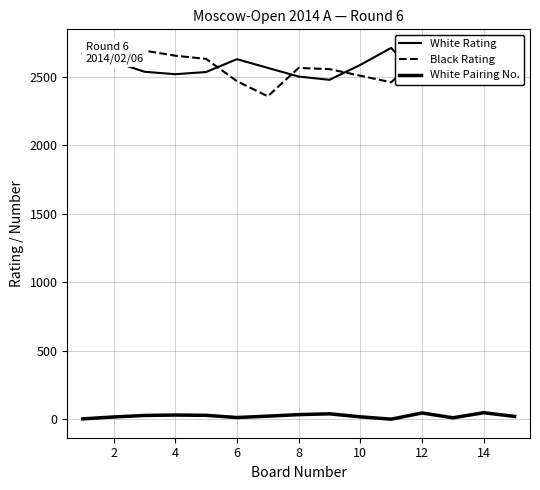

Reading left to right, extract all data points from this chart.

White Rating: 2669	2611	2536	2518	2534	2628	2564	2501	2477	2586	2710	2463	2638	2460	2577
Black Rating: 2651	2651	2690	2653	2630	2467	2357	2564	2555	2507	2459	2663	2638	2581	2577
White Pairing No.: 3	17	28	31	29	13	23	34	40	18	1	46	11	48	21